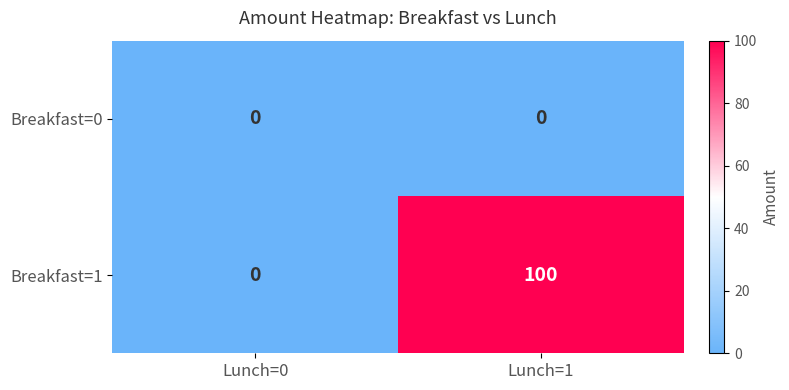

True or false: Breakfast=1 has a value of 40 at Lunch=1.

False